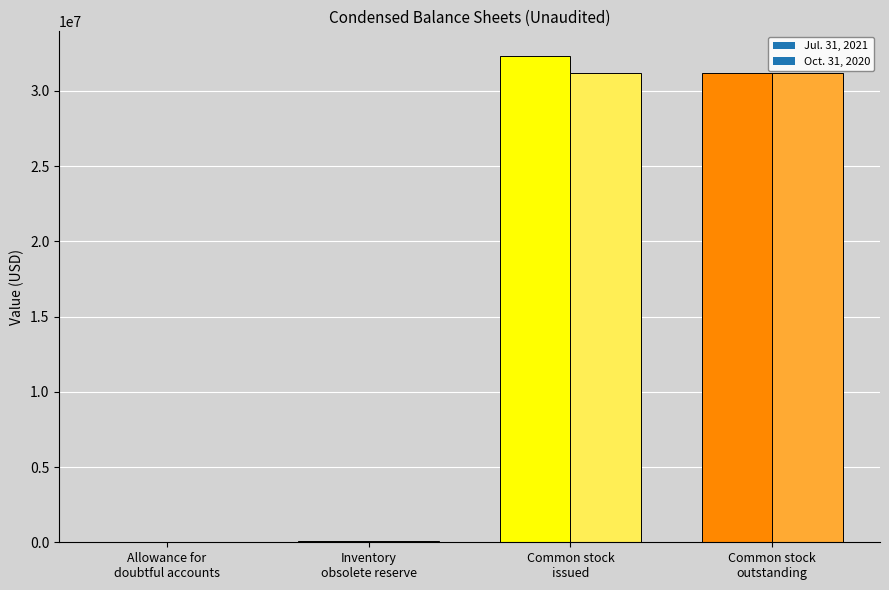

At which category is the sum across all series the highest?

Common stock
issued